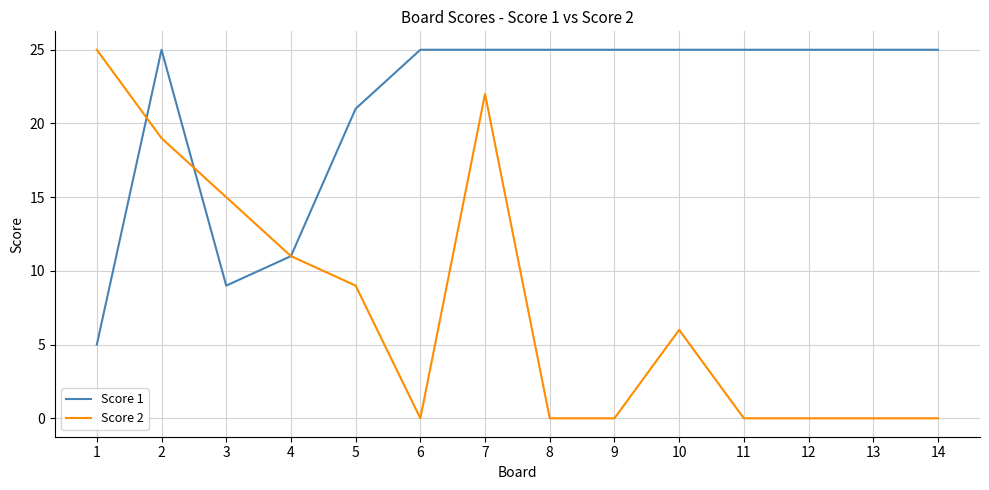

At how many categories does at least one series exceed 5?

14